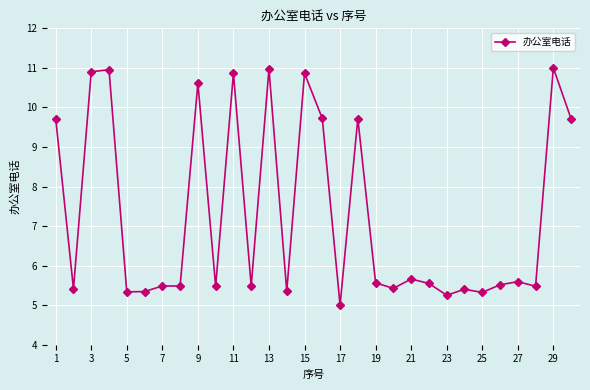

What is the value of the 23rd point from the left?

5.3